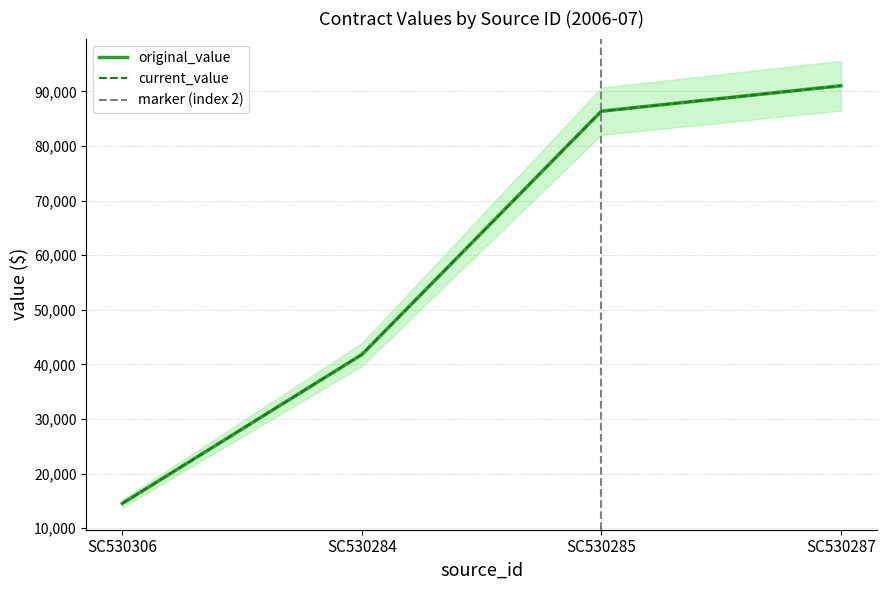

True or false: original_value and current_value cross at least once.

False